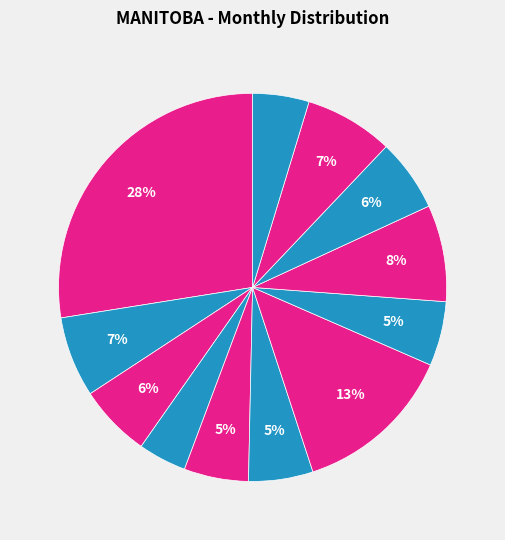

To the nearest percent, what is the average slice percentage?

8%